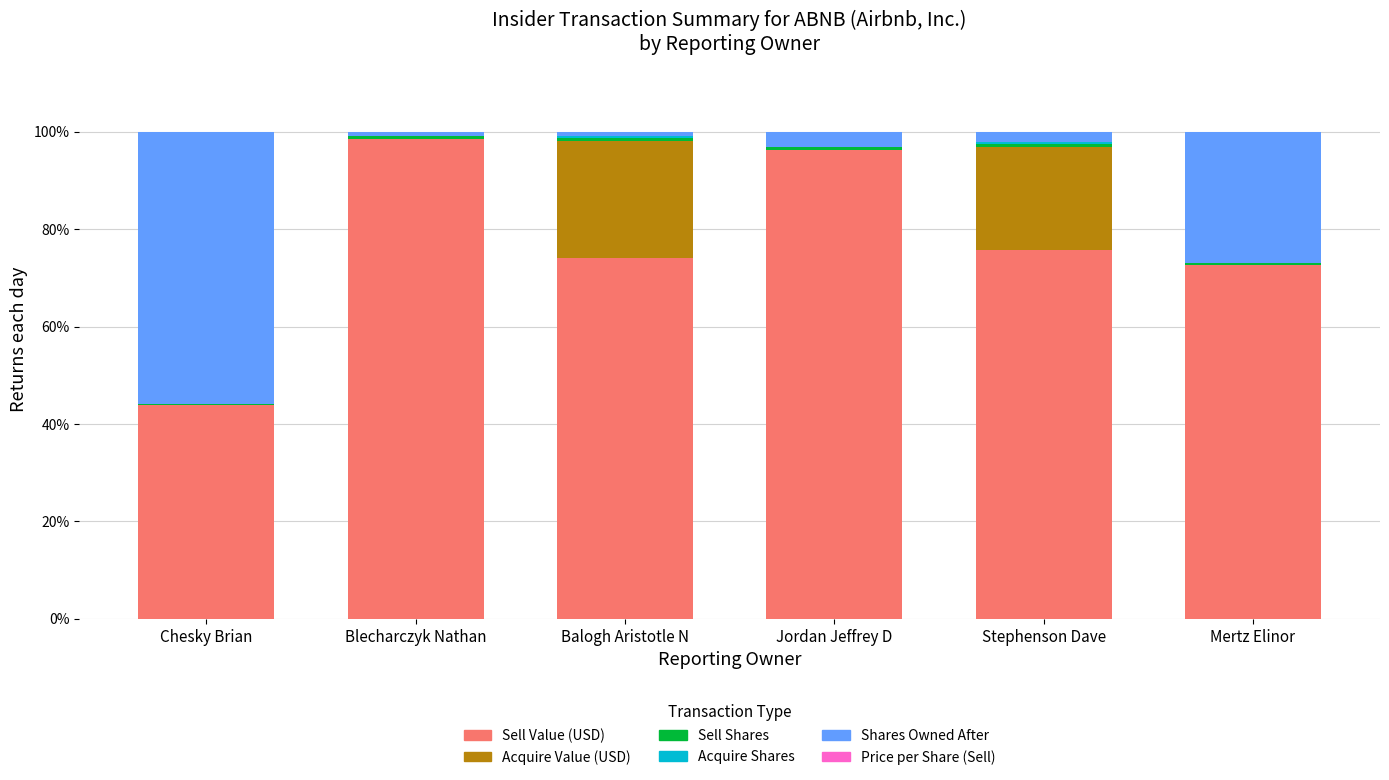

The value of Sell Value (USD) at Chesky Brian is 75.4. True or false?

False